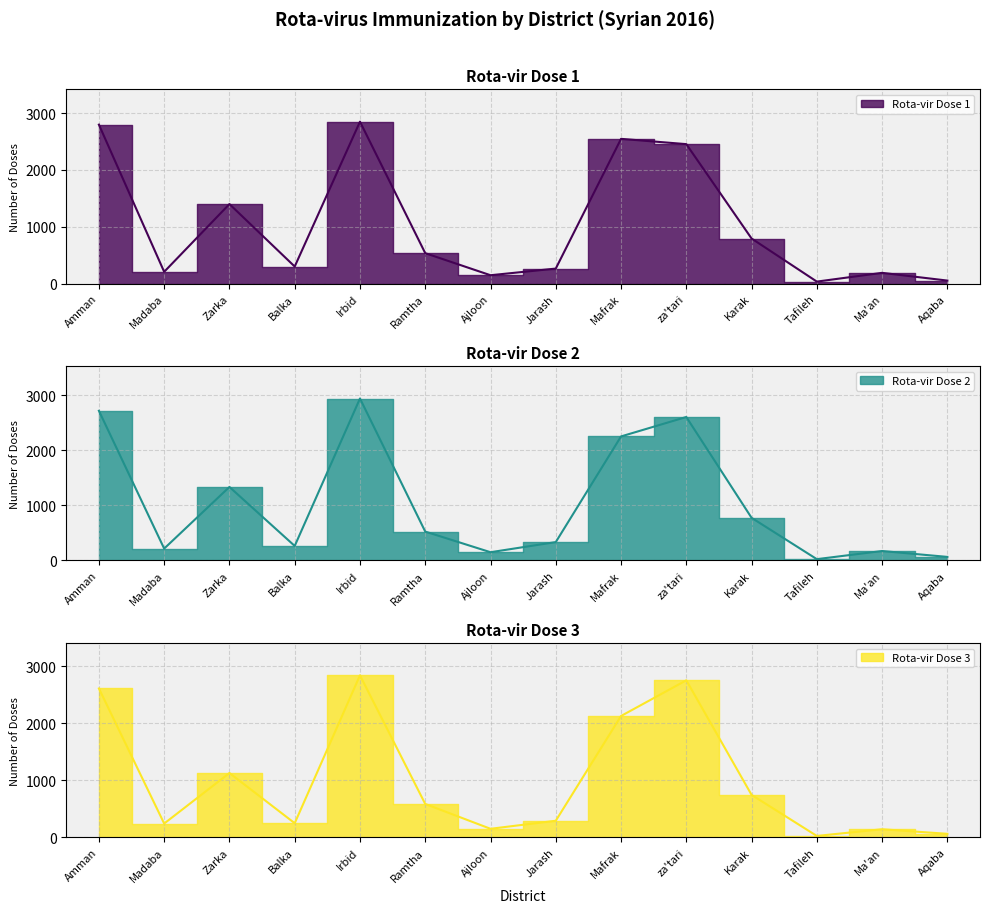

In Rota-vir Dose 2, how many points are lower than both neighbors (excluding endpoints)?

4